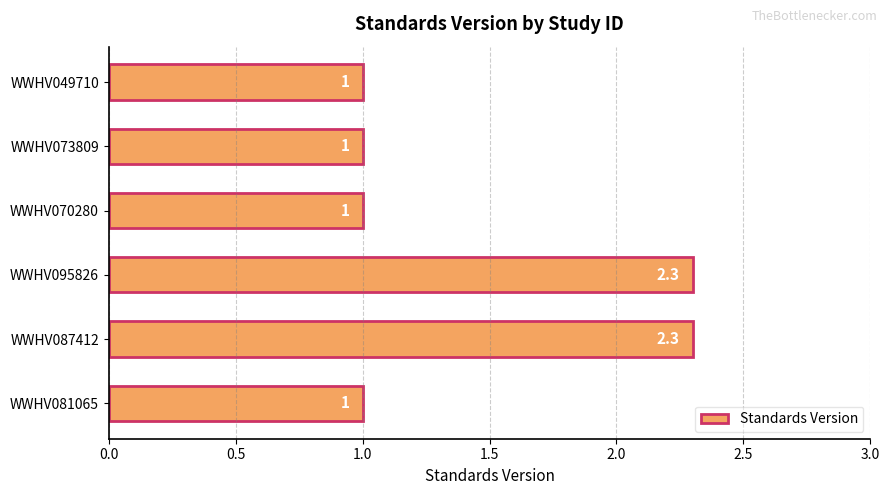

What is the approximate value at WWHV087412?

2.3